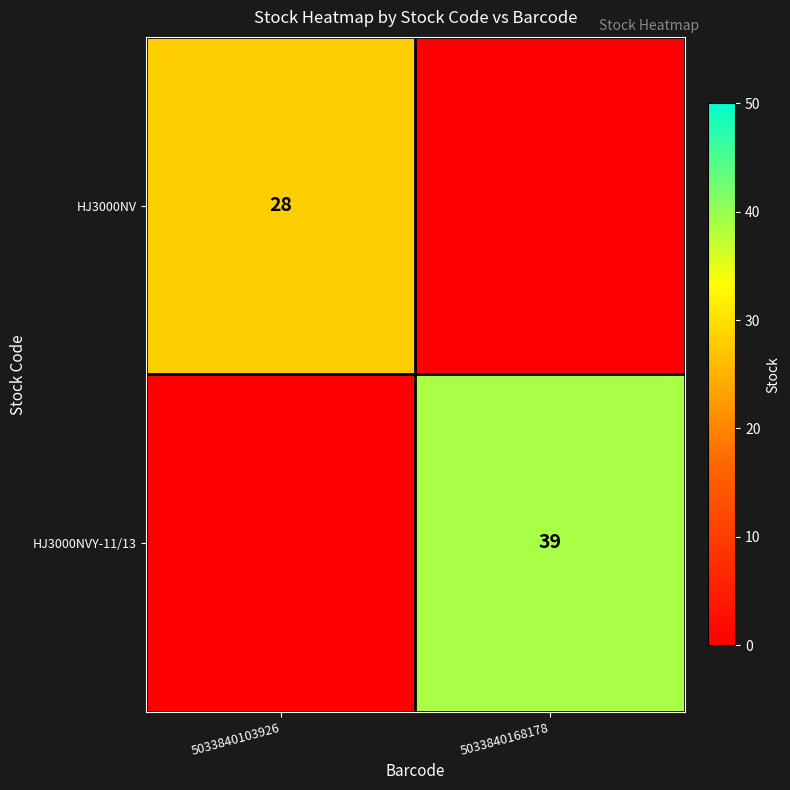

True or false: HJ3000NV has a value of 28 at 5033840103926.

True